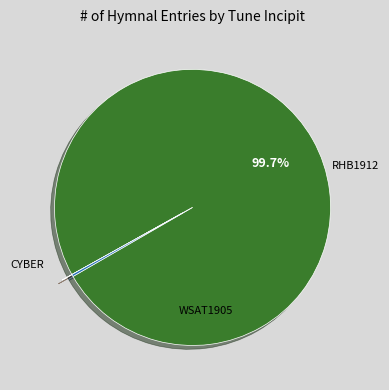

Is there a majority slice in this chart?

Yes